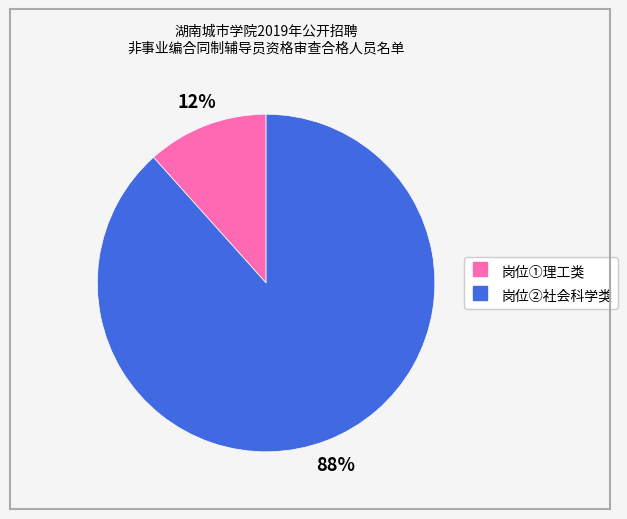

How many segments does this pie chart have?

2